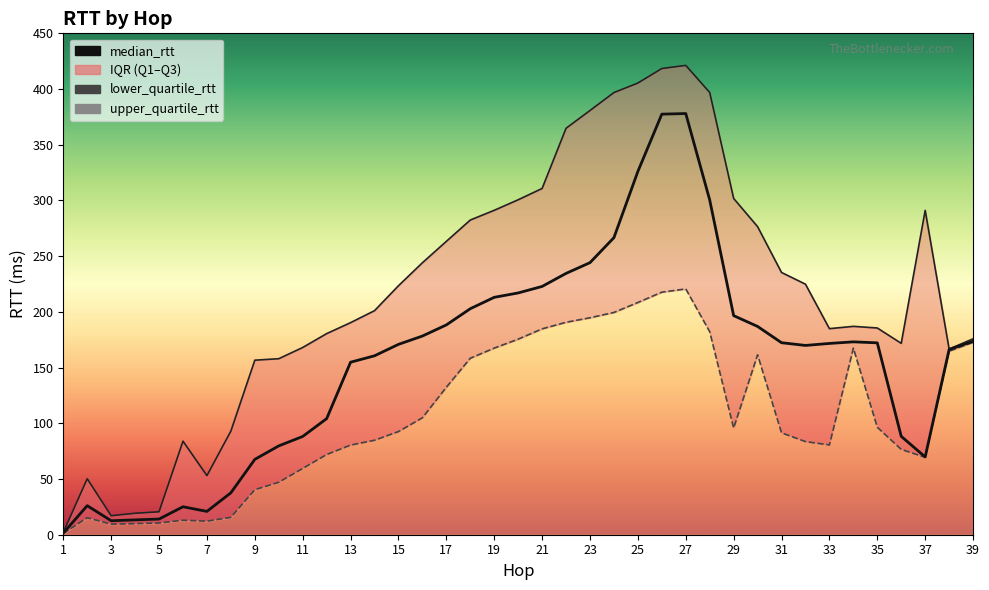

Reading left to right, extract all data points from this chart.

upper_quartile_rtt: 2.1	50.3	17.1	19.3	20.6	84.0	53.0	93.0	156.6	158.0	168.0	180.5	190.4	201.1	223.5	244.1	263.3	282.4	291.2	300.6	310.8	364.8	380.8	396.8	405.4	418.4	421.2	396.9	301.8	276.5	235.4	224.9	184.9	187.0	185.5	171.8	291.1	166.6	175.8
lower_quartile_rtt : 1.1	15.3	9.5	10.0	10.5	13.0	12.2	15.6	40.4	47.1	59.5	72.0	80.5	84.8	92.6	105.0	132.4	158.4	167.5	175.5	184.8	190.7	194.7	199.5	208.4	217.7	220.6	182.2	95.8	161.5	91.4	83.6	80.6	167.5	96.4	76.6	69.5	164.8	172.7
median_rtt: 1.5	26.1	12.6	13.3	14.1	25.1	20.9	37.6	67.6	79.7	88.2	104.2	154.8	160.6	170.8	178.3	188.3	202.8	213.1	217.0	222.8	234.5	244.2	266.6	326.1	377.5	378.0	300.5	196.6	186.9	172.3	169.9	171.7	173.1	172.2	88.3	69.8	166.3	173.6